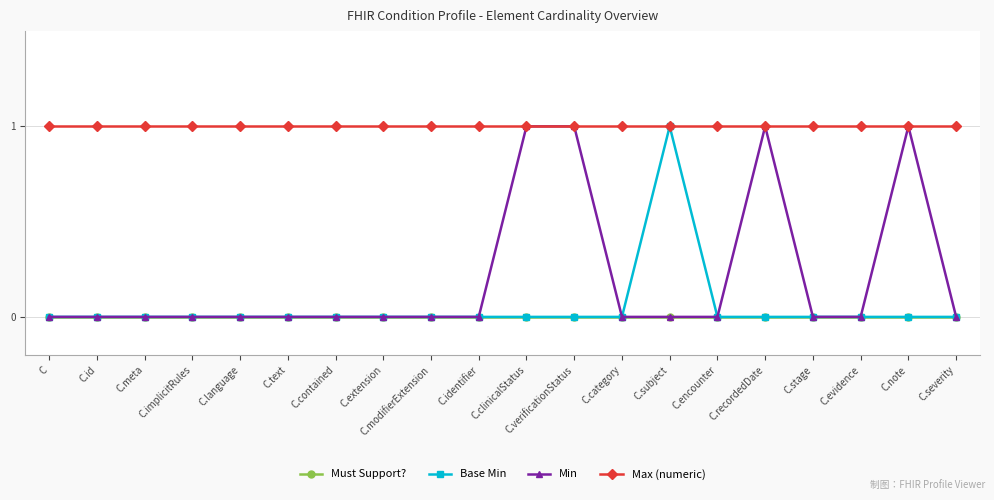

The value of Base Min at C.severity is 0. True or false?

True